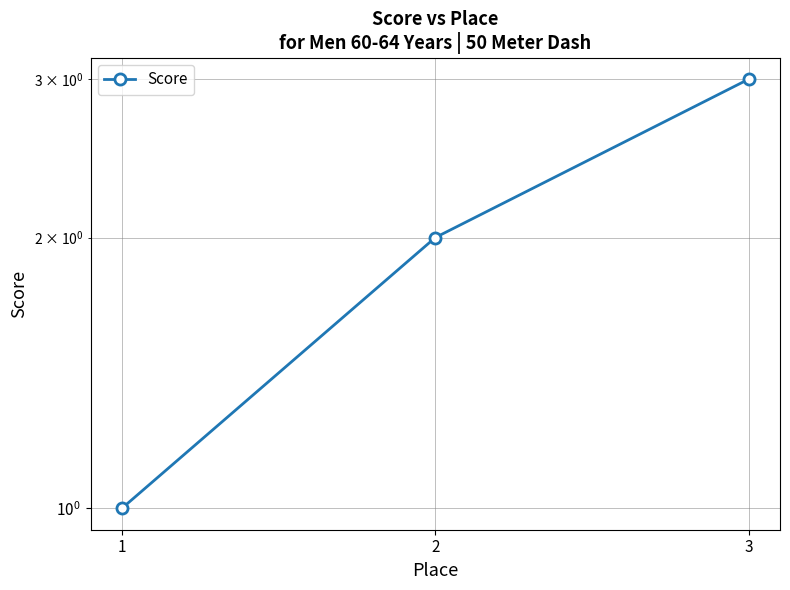

Does the chart display data point markers on the line(s)?

Yes